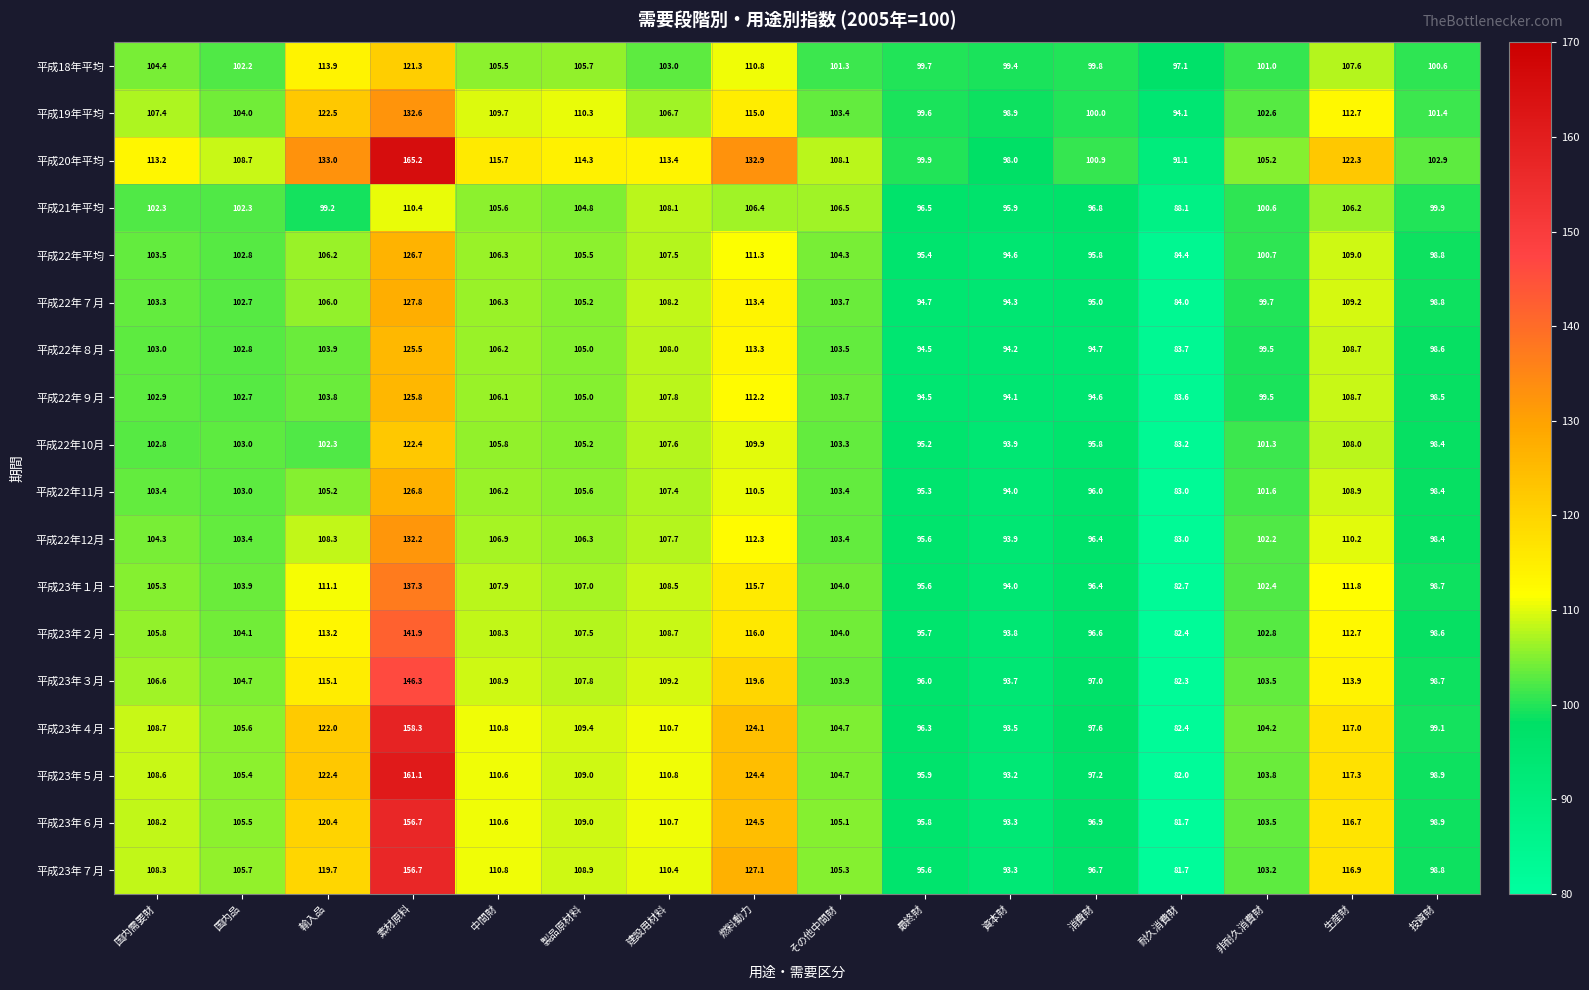

At which category is the sum across all series the highest?

素材原料